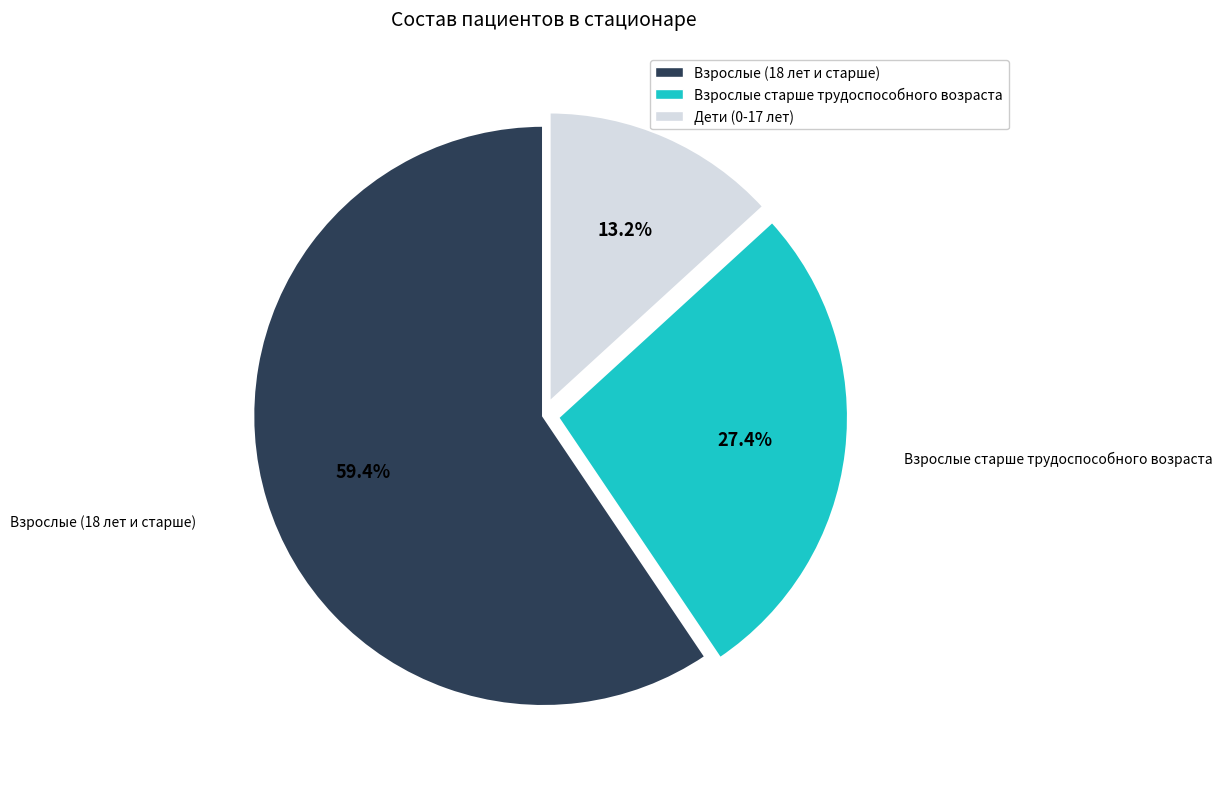

To the nearest percent, what percentage of the pie is Взрослые старше трудоспособного возраста?

27%